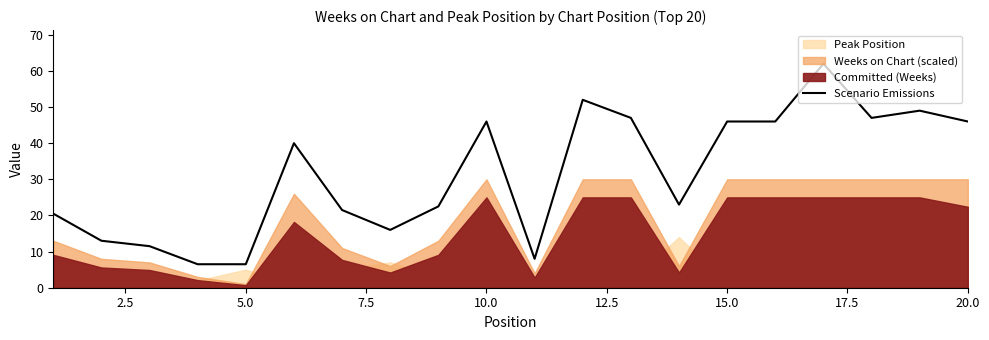

What is the minimum value for Scenario Emissions?

6.5